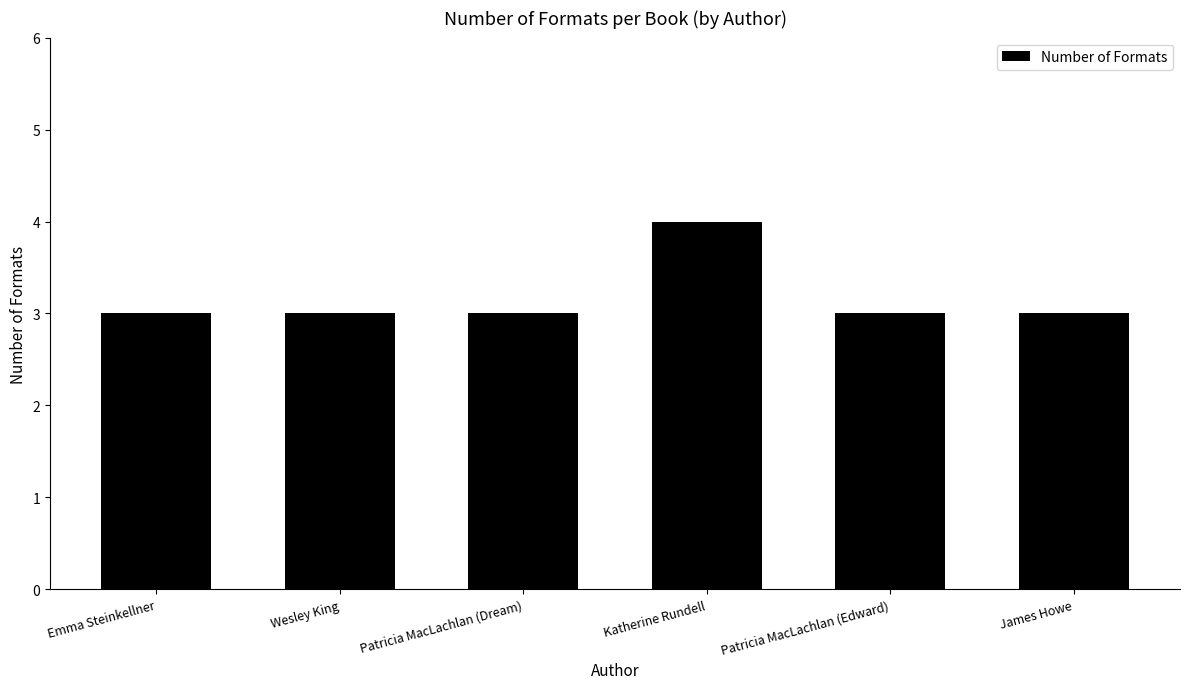

What position from the left is Emma Steinkellner?

1